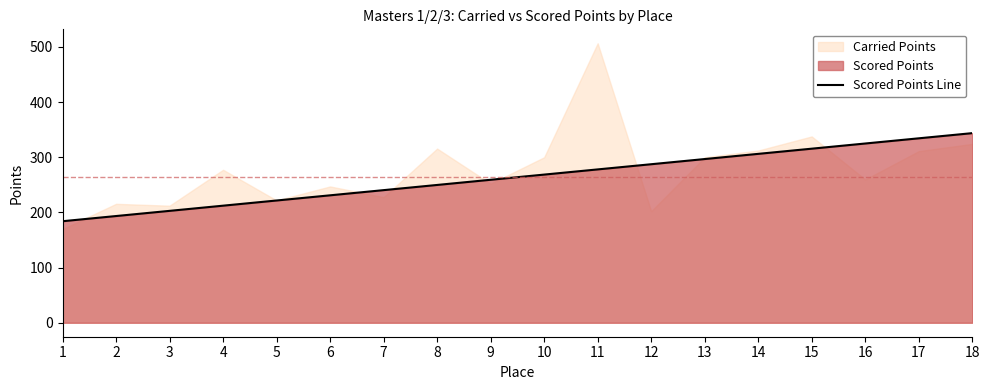

Reading left to right, extract all data points from this chart.

1=184.1	2=193.5	3=202.8	4=212.2	5=221.6	6=231.0	7=240.4	8=249.8	9=259.2	10=268.6	11=278.0	12=287.4	13=296.8	14=306.2	15=315.6	16=325.0	17=334.4	18=343.8